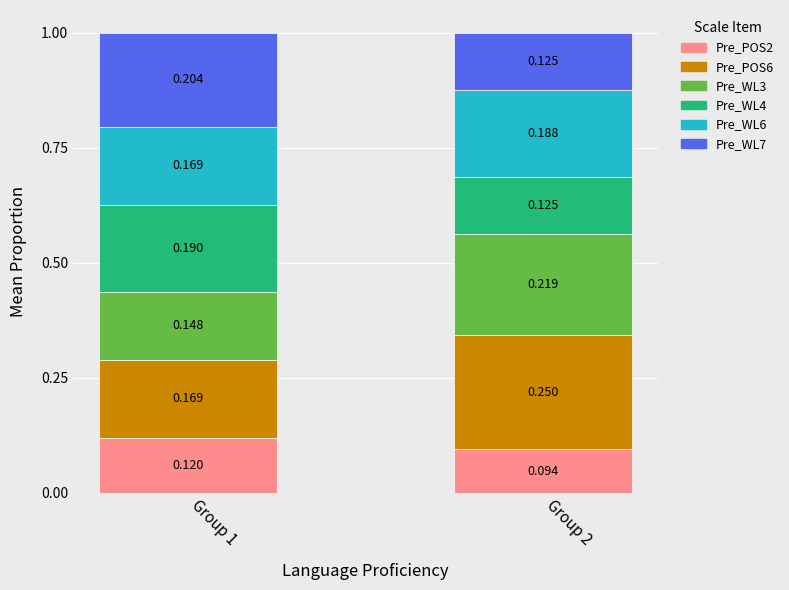

At how many categories does at least one series exceed 0?

2